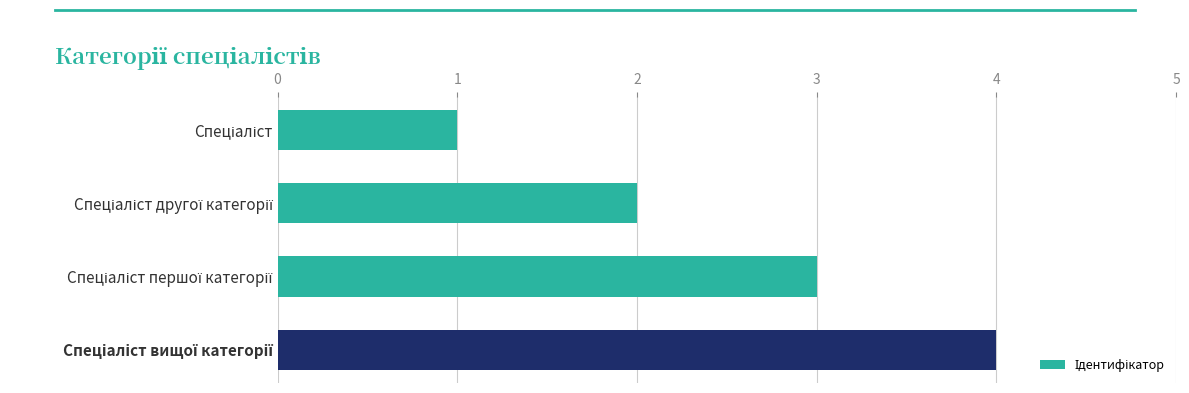

How many values are between 2 and 4?

3